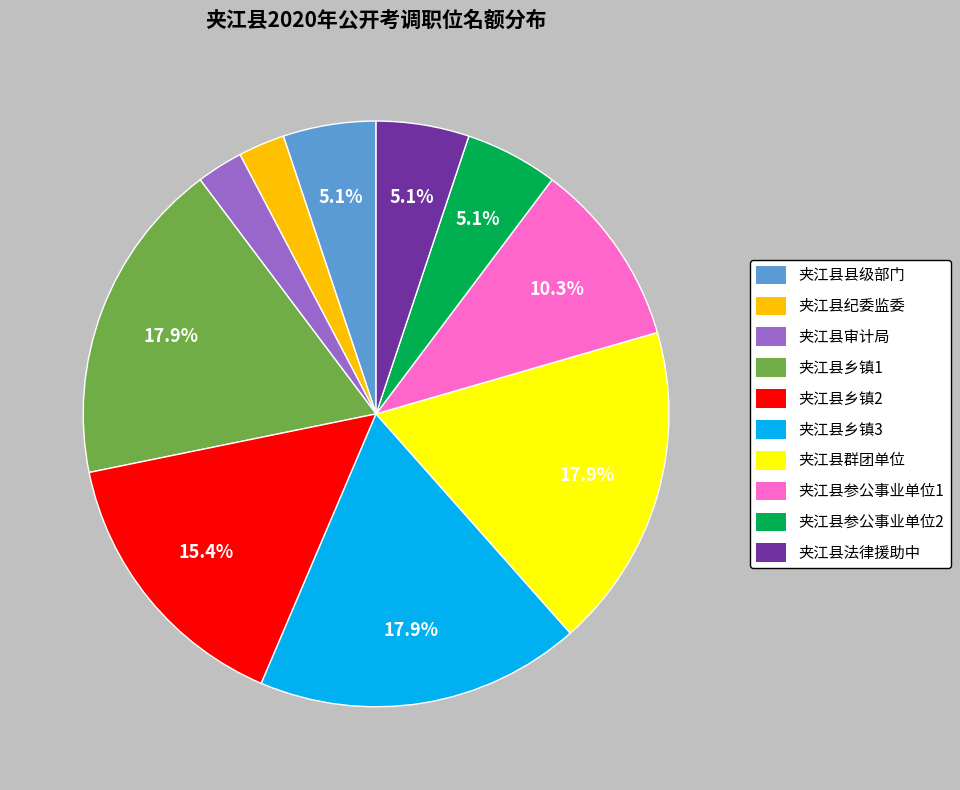

Is there any slice that represents more than half of the pie?

No